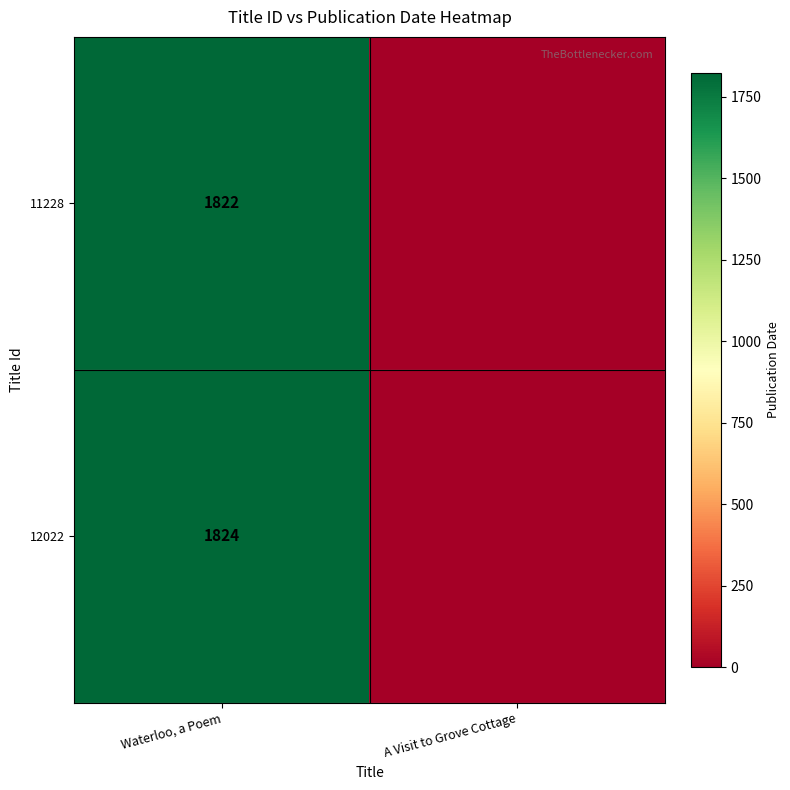

The 11228 series shows 1822 at Waterloo, a Poem. True or false?

True